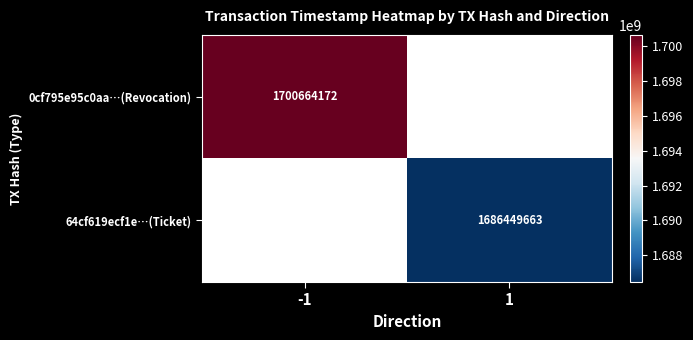

The value of 0cf795e95c0aa…(Revocation) at -1 is 2381852448. True or false?

False